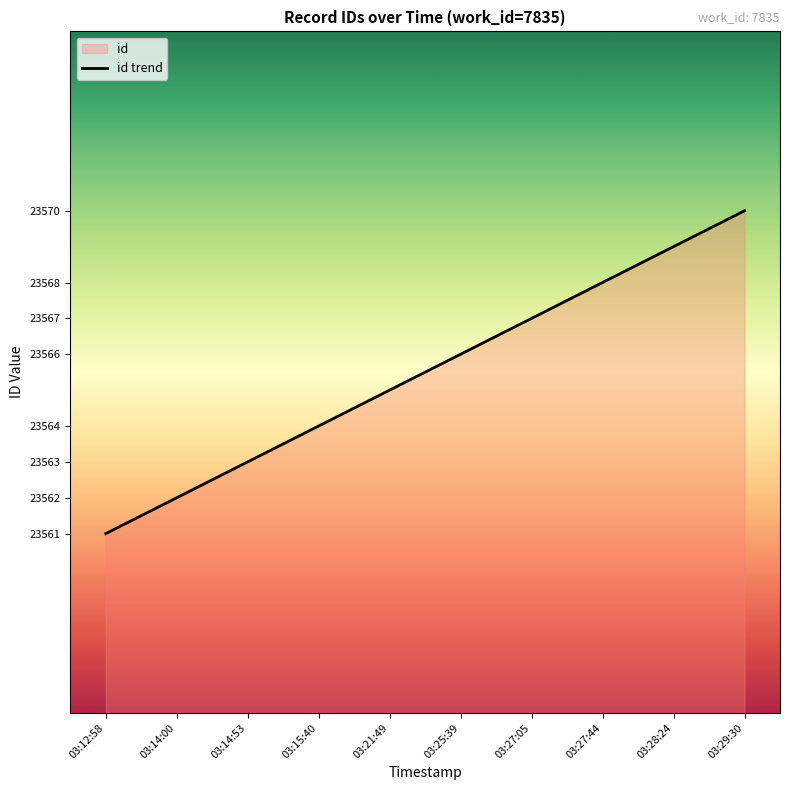

List the labels in order of value, largest first.

03:29:30, 03:28:24, 03:27:44, 03:27:05, 03:25:39, 03:21:49, 03:15:40, 03:14:53, 03:14:00, 03:12:58